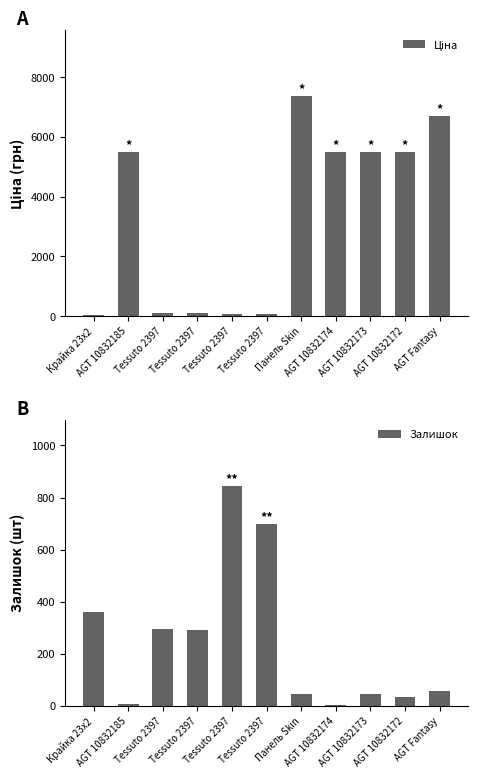

Which series has the largest range (max minus min)?

Ціна